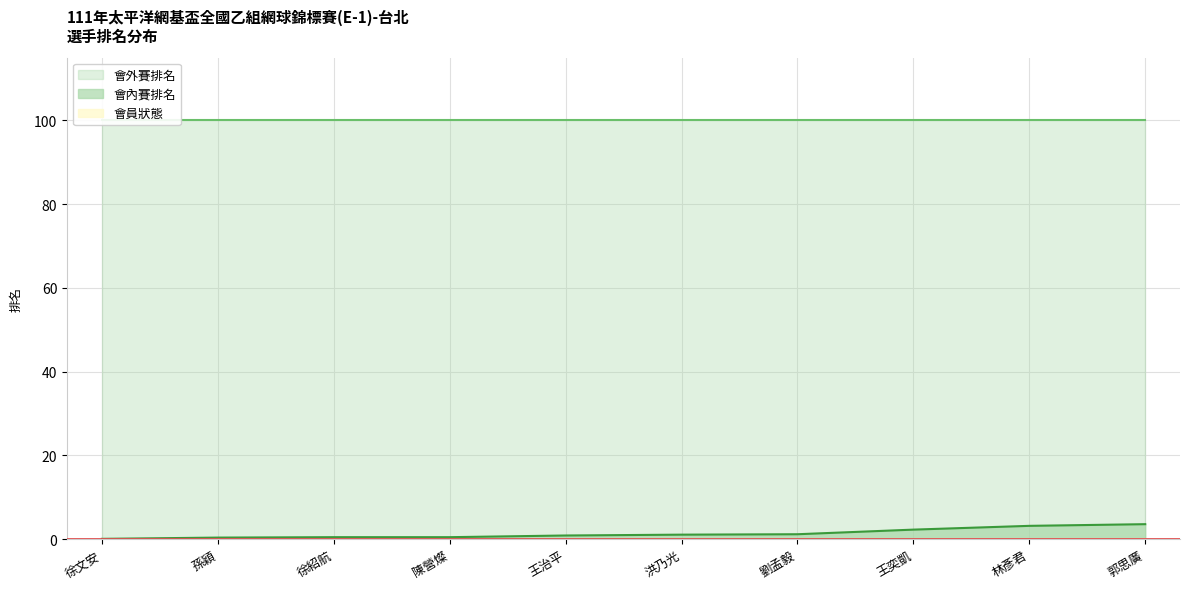

What is the sum of all values?

13.8